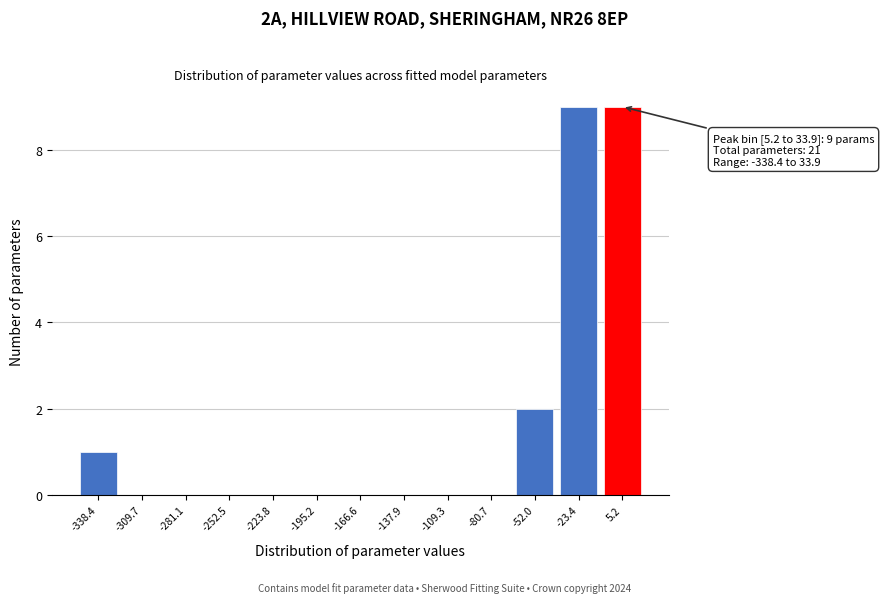

Reading left to right, extract all data points from this chart.

-338.4=1	-309.7=0	-281.1=0	-252.5=0	-223.8=0	-195.2=0	-166.6=0	-137.9=0	-109.3=0	-80.7=0	-52.0=2	-23.4=9	5.2=9